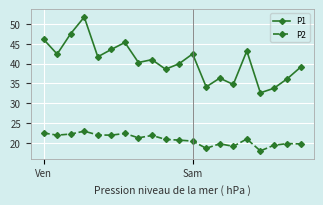

Does the chart have visible grid lines?

Yes